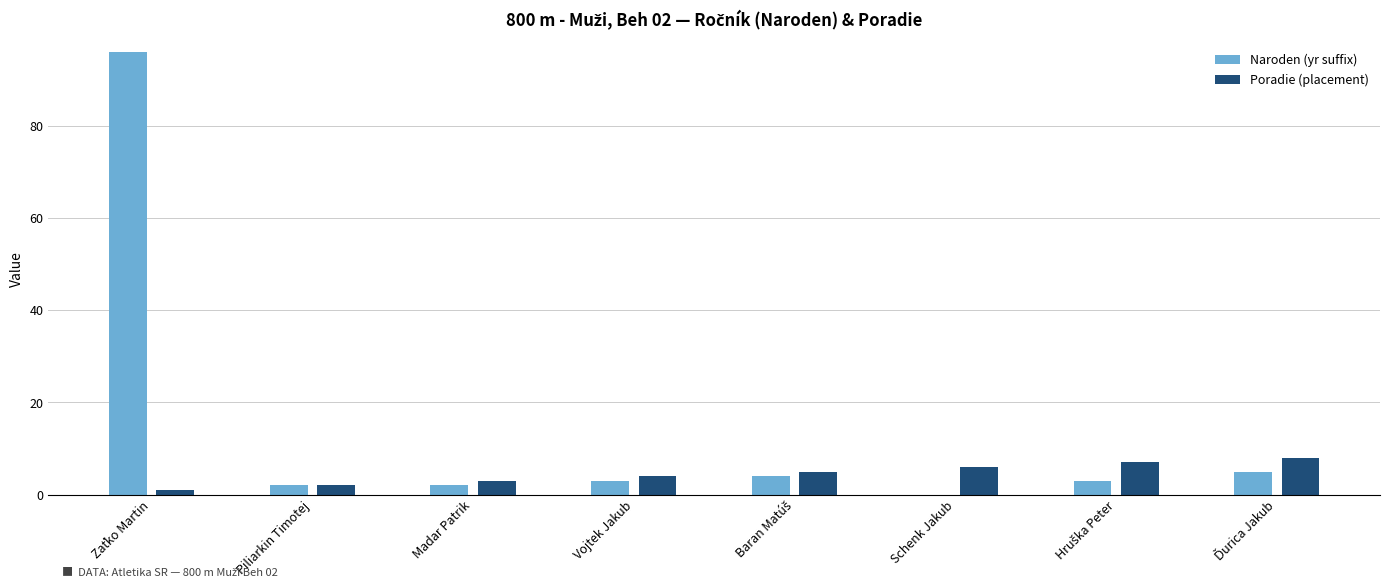

What is the maximum value for Poradie (placement)?

8